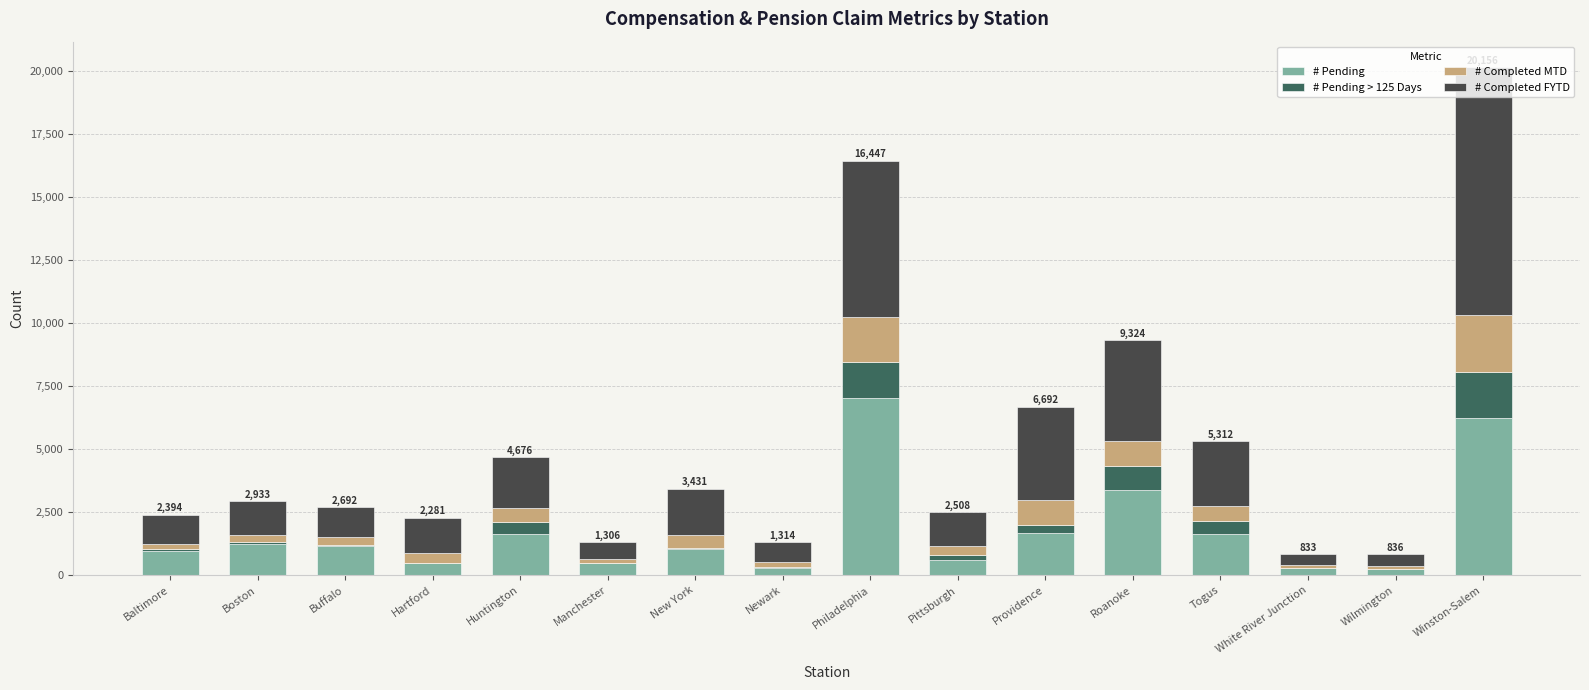

What is the maximum value for # Pending?

7044